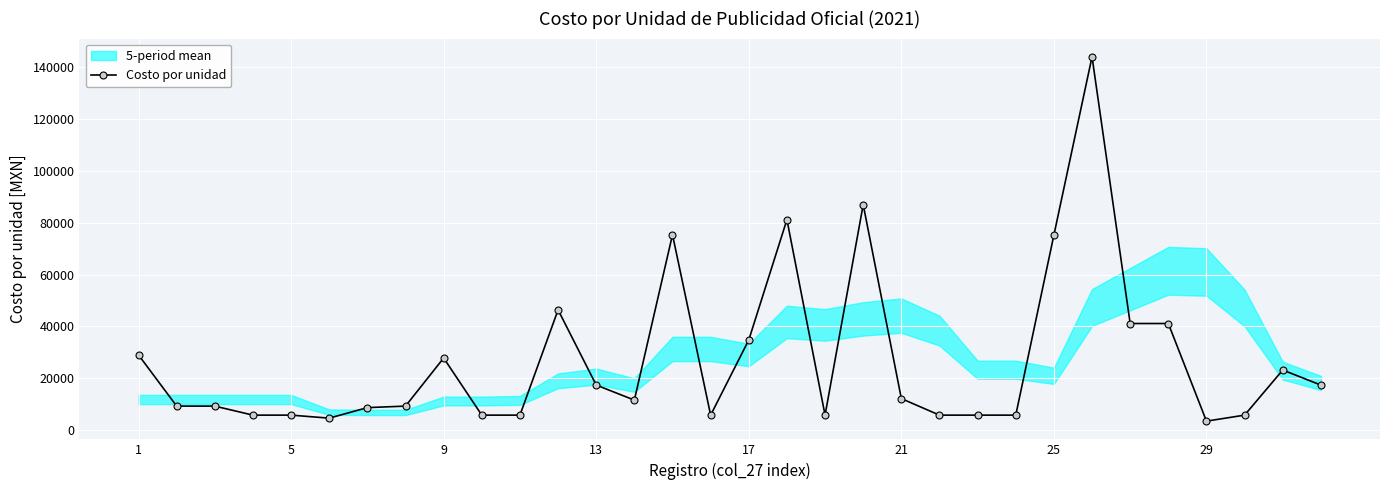

True or false: Costo por unidad has more than 2 interior local peaks.

True